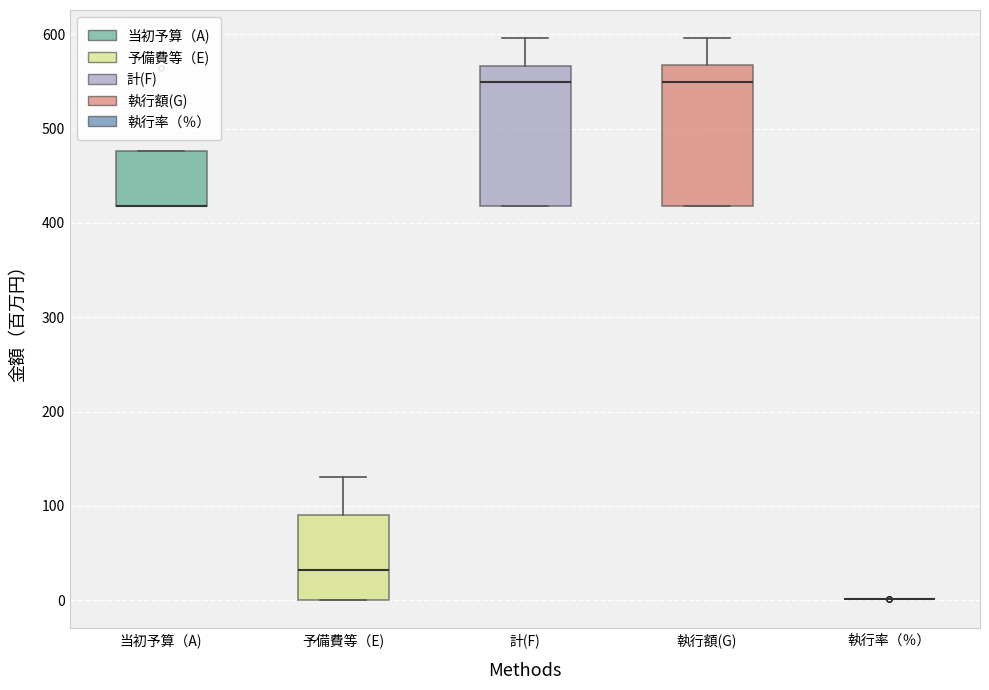

Where is the upper edge of the box for 予備費等（E) on the y-axis? The values are not printed on the chart, so give them approximately, as read against the axis.

90